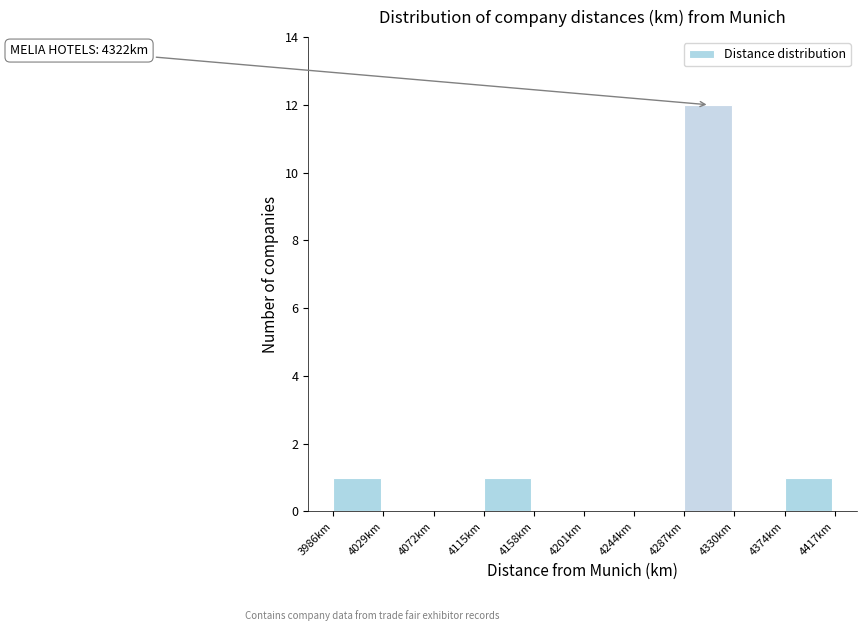

Which range on the x-axis has the tallest bar?

4290 to 4330